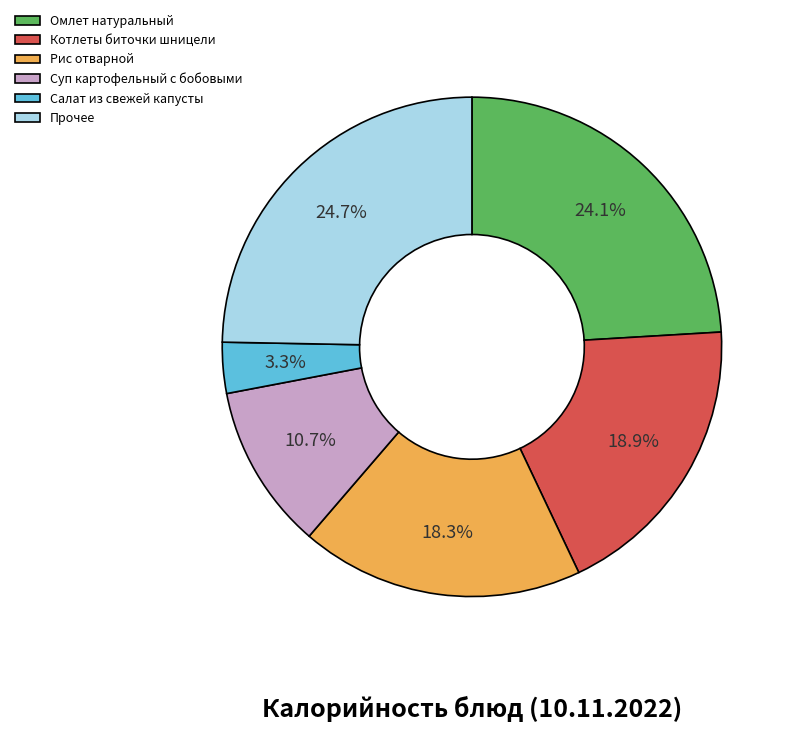

To the nearest percent, what is the average slice percentage?

17%